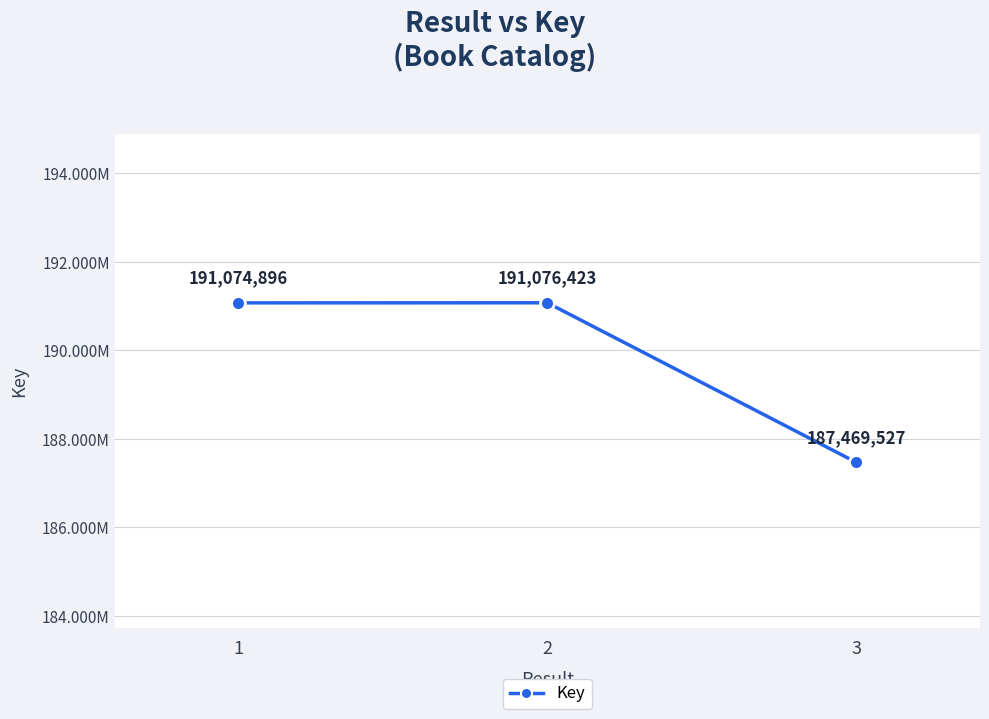

What is the value of the 3rd point from the left?

187469527